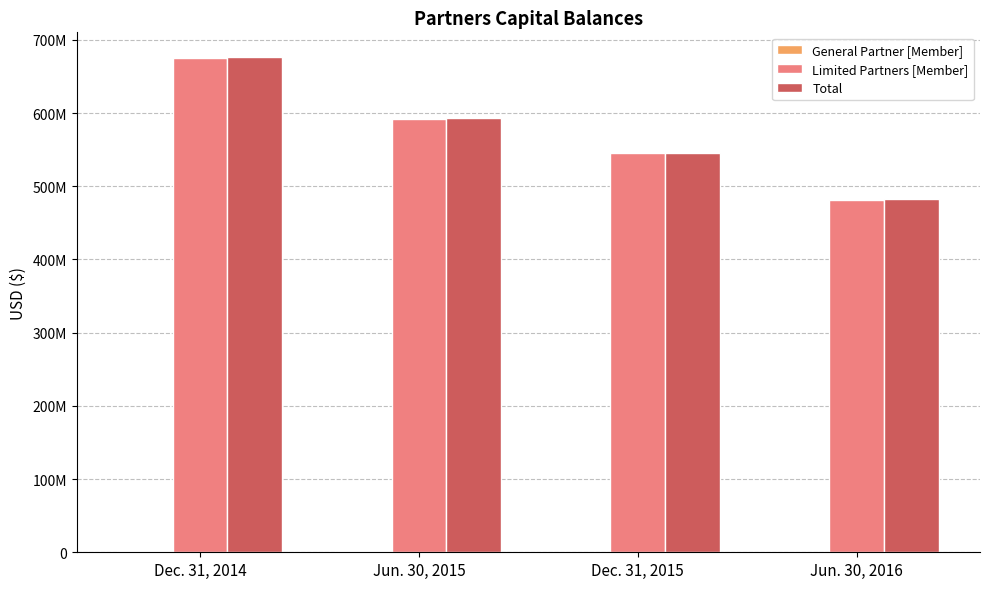

Are the bars horizontal?

No